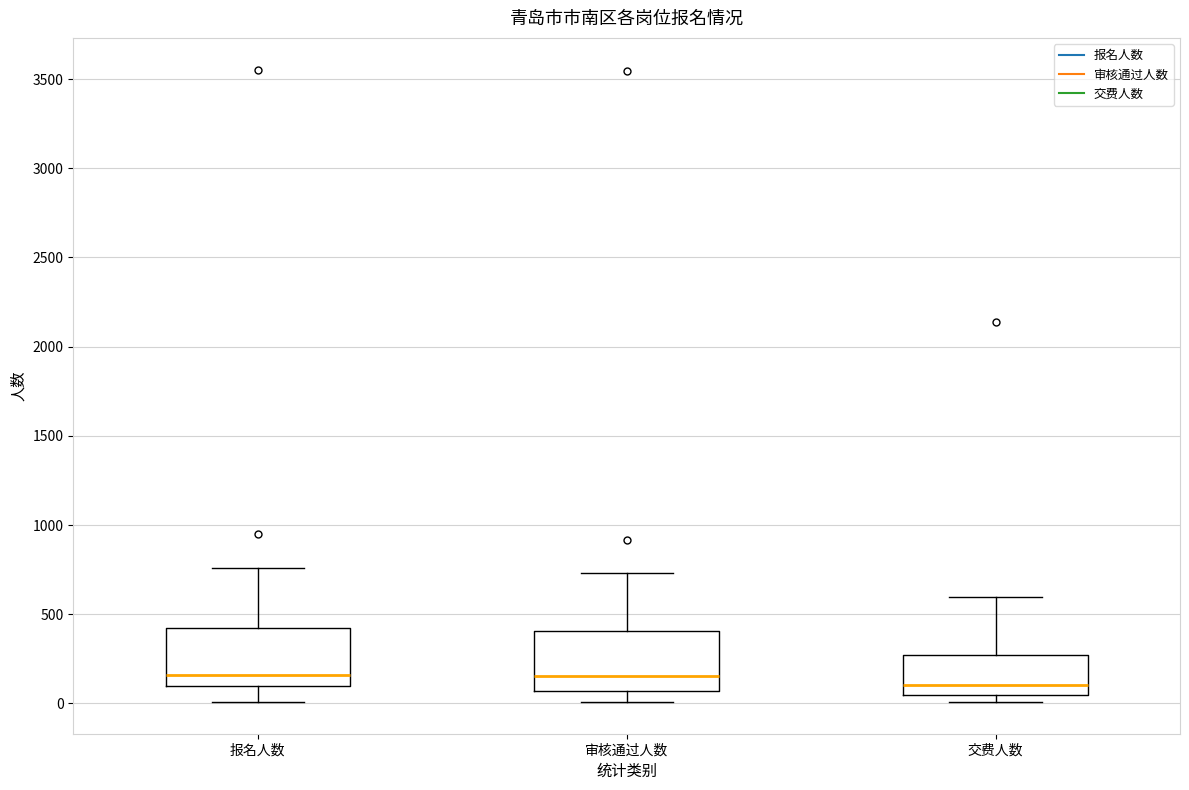

Which box's median line is the lowest?

交费人数